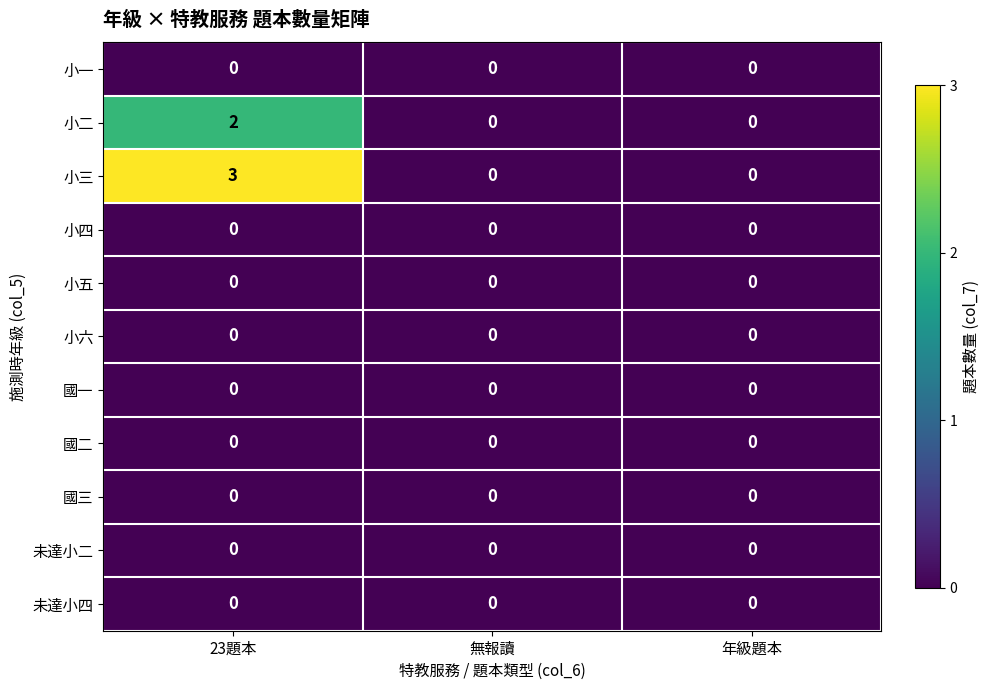

Which series has the largest range (max minus min)?

小三